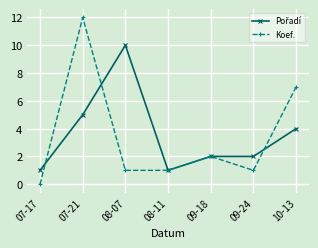

What is the total value across all series at 09-24?

3